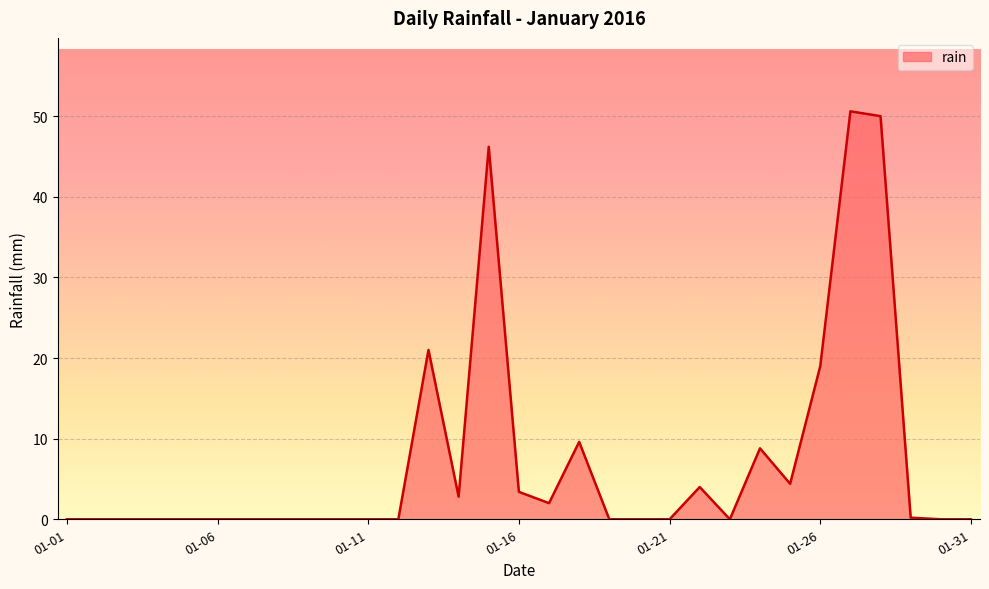

What is the maximum value shown in the chart?

50.6